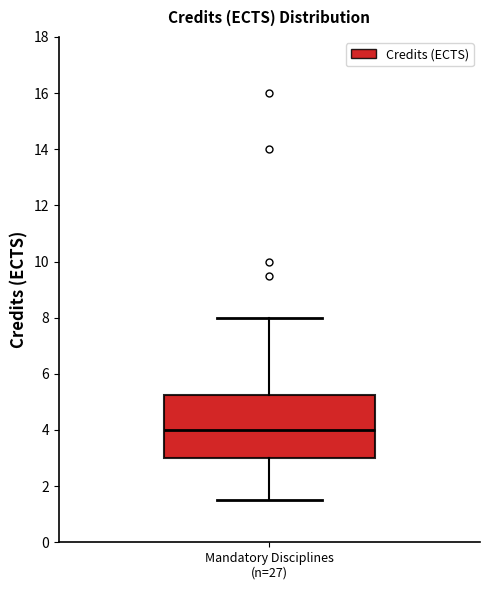

Transcribe this box plot: give where the median line is, the range the box spans, and where the two whiskers end, as read against the y-axis. The values are not printed on the chart, so give them approximately, as read against the axis.

median 4.0, box 3.0 to 5.2, whiskers 1.6 to 8.0